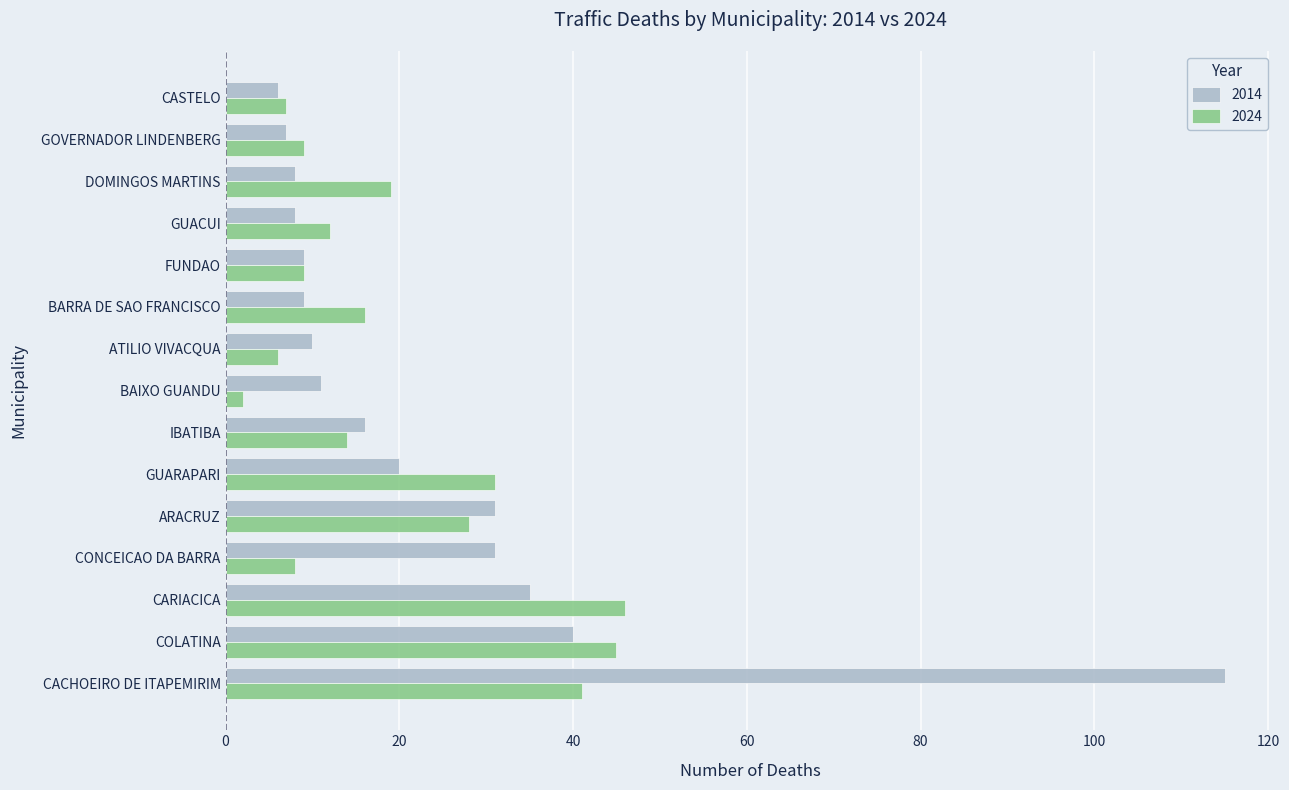

At which category does the chart reach its minimum across all series?

BAIXO GUANDU